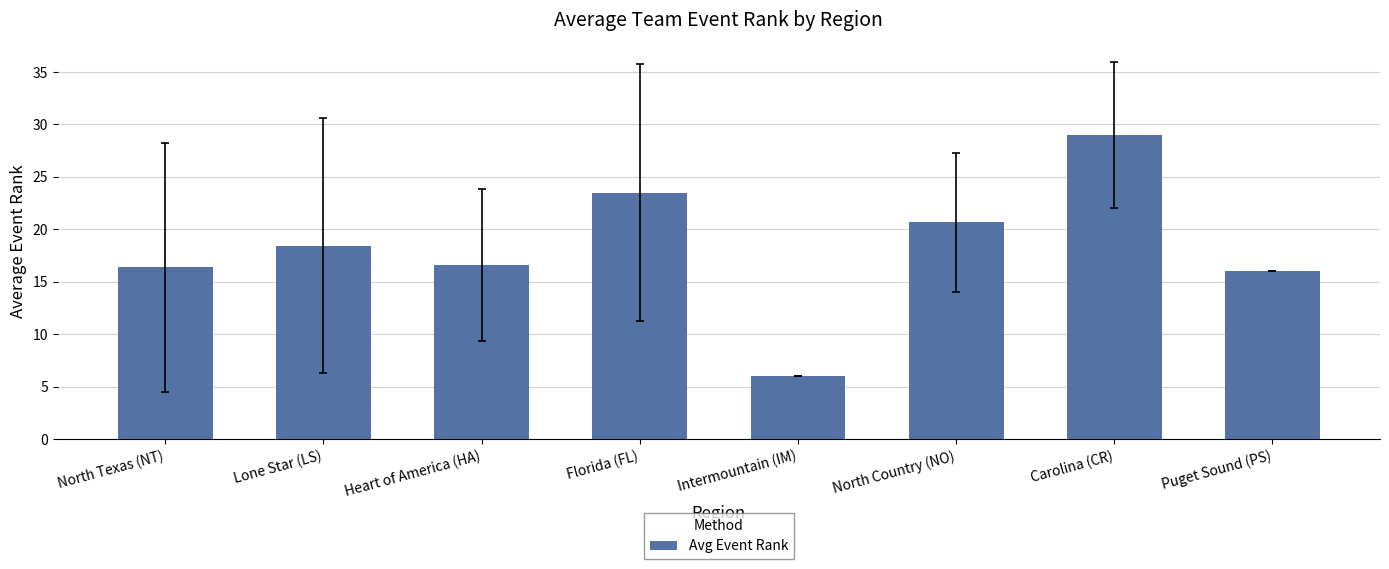

What is the label of the 8th bar from the left?

Puget Sound (PS)